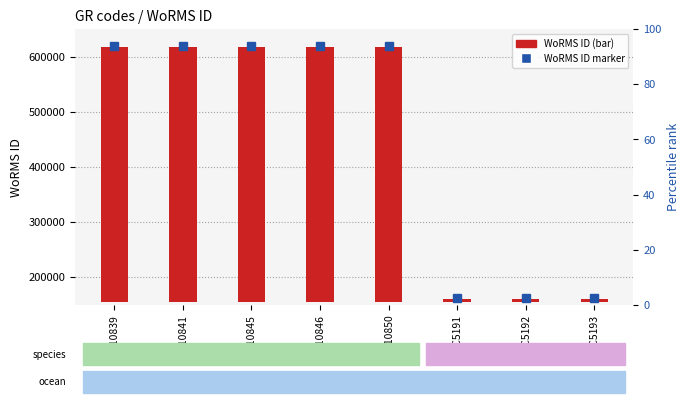

At which label is the value closest to 233692?

RCC5191